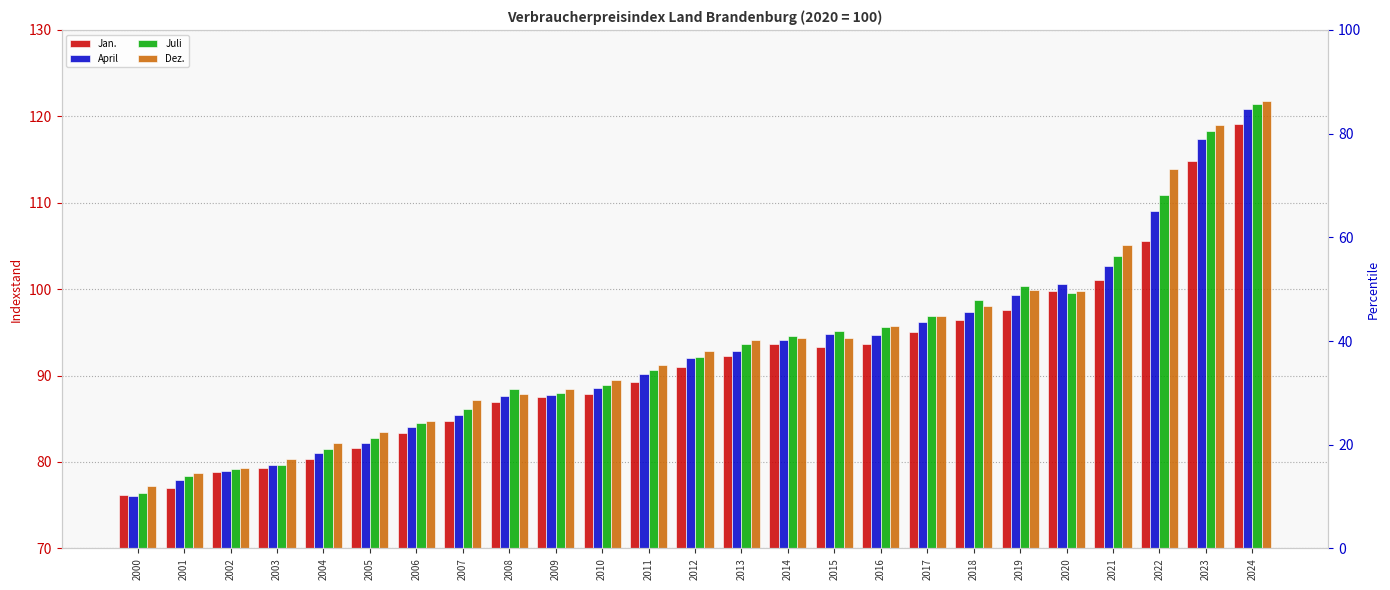

Does the chart contain any negative values?

No